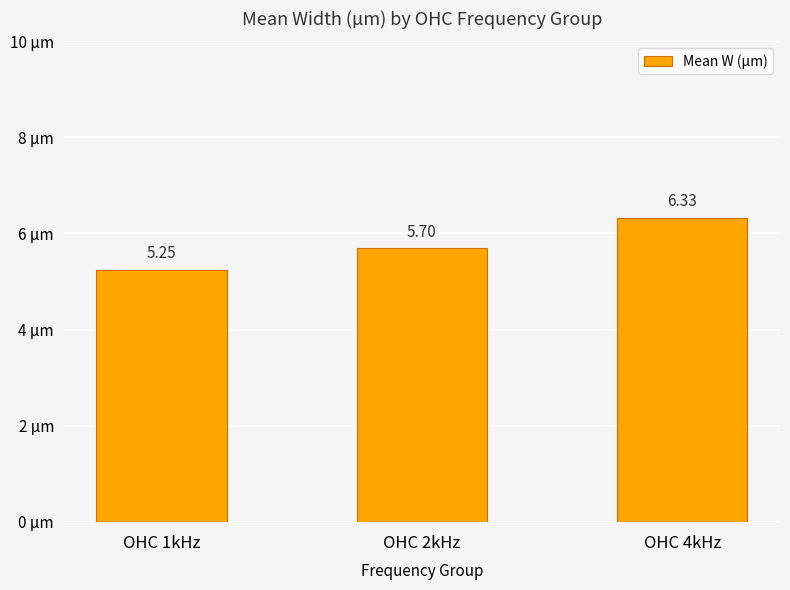

What is the change in value from OHC 1kHz to OHC 4kHz?

+1.1